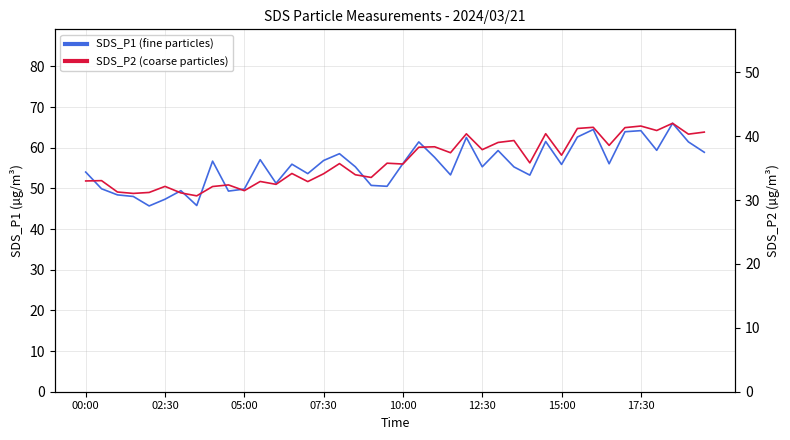

Reading left to right, extract all data points from this chart.

SDS_P1: 54.0	49.9	48.4	48.0	45.7	47.4	49.5	45.8	56.7	49.4	49.9	57.1	51.3	56.0	53.6	56.9	58.5	55.3	50.8	50.5	56.1	61.5	57.6	53.3	62.5	55.3	59.3	55.3	53.3	61.5	55.9	62.6	64.5	56.1	64.0	64.2	59.4	66.0	61.5	58.9
SDS_P2: 33.0	33.0	31.3	31.1	31.2	32.1	31.1	30.7	32.1	32.4	31.5	32.9	32.5	34.2	32.9	34.1	35.7	34.0	33.5	35.8	35.6	38.3	38.4	37.4	40.4	37.9	39.0	39.3	35.8	40.4	37.0	41.2	41.4	38.6	41.4	41.6	40.9	42.0	40.3	40.6